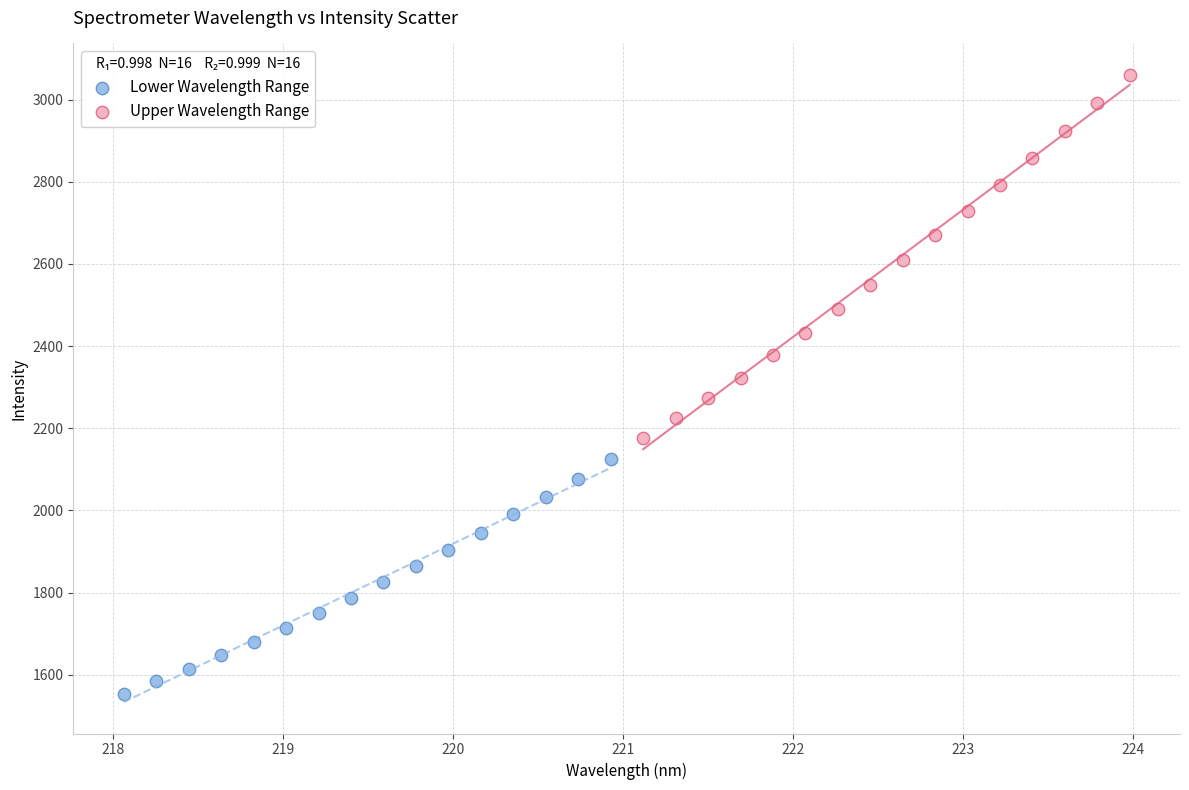

Which series contains the lowest Y value?

Lower Wavelength Range